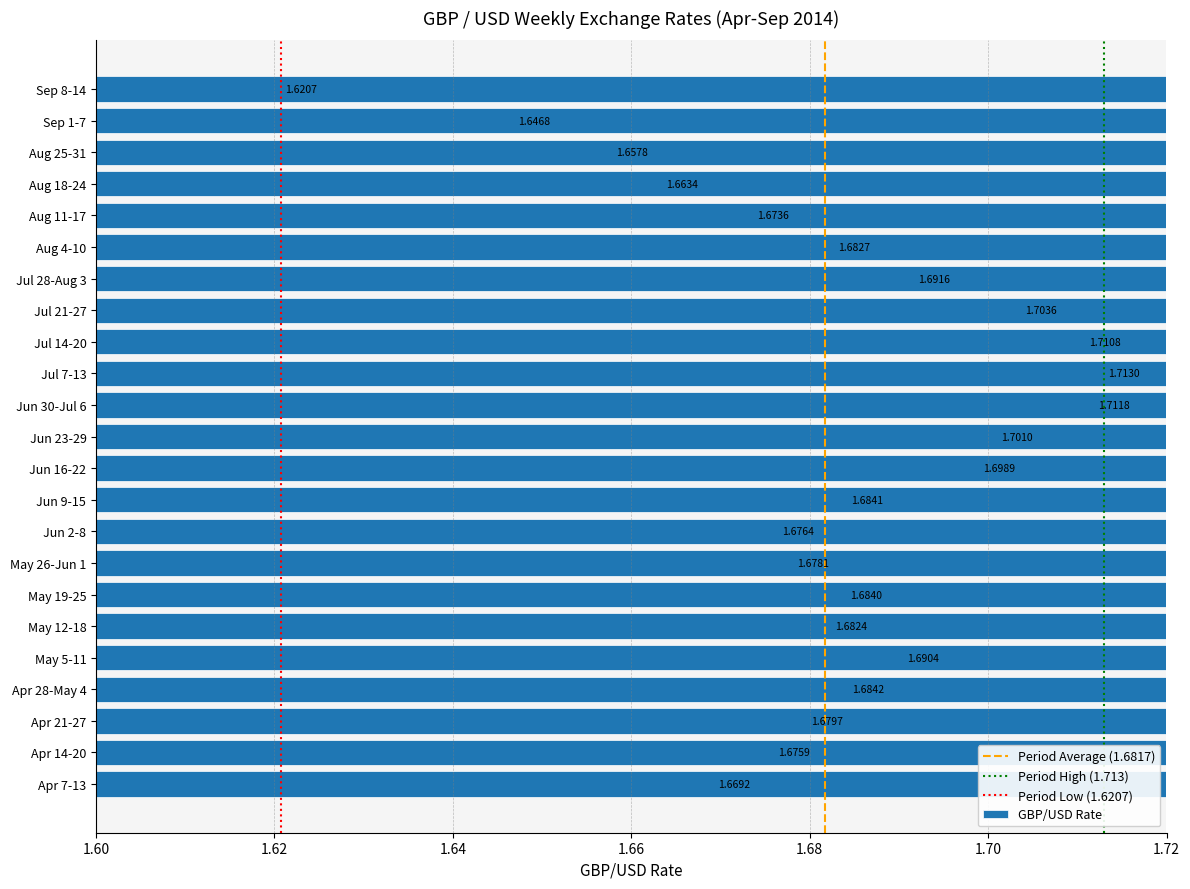

What is the greatest value displayed?

1.7